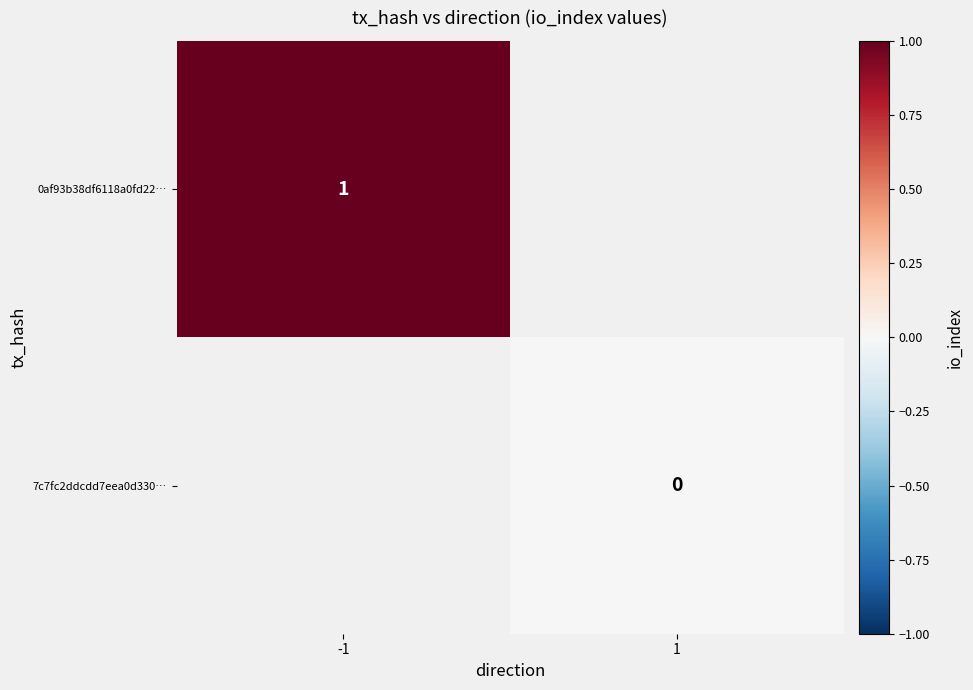

Count the number of data series in this chart.

2